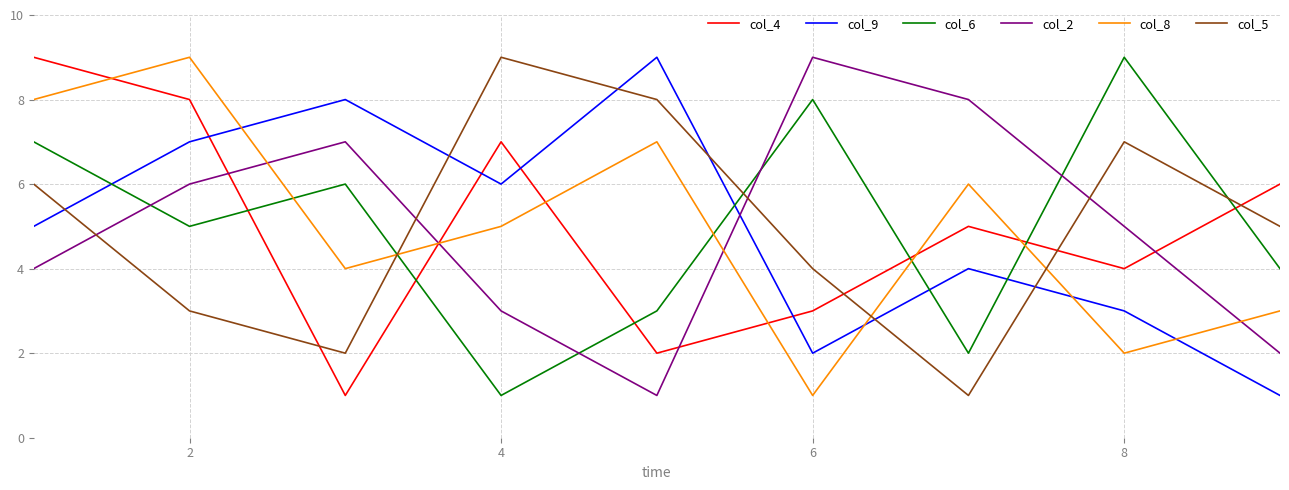

True or false: col_6 and col_2 intersect in this chart.

True